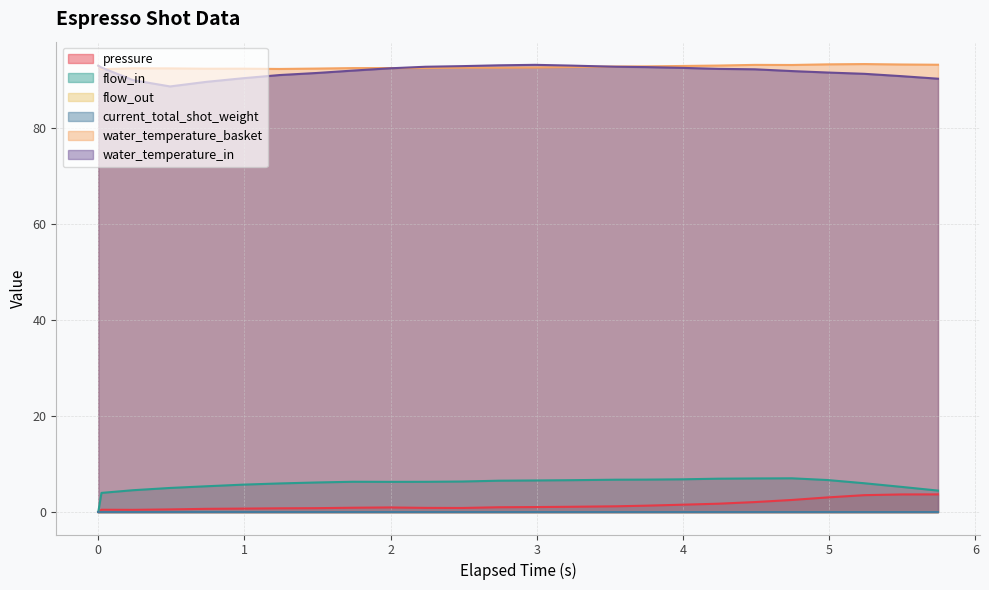

What is the label of the 9th point from the right?

3.747